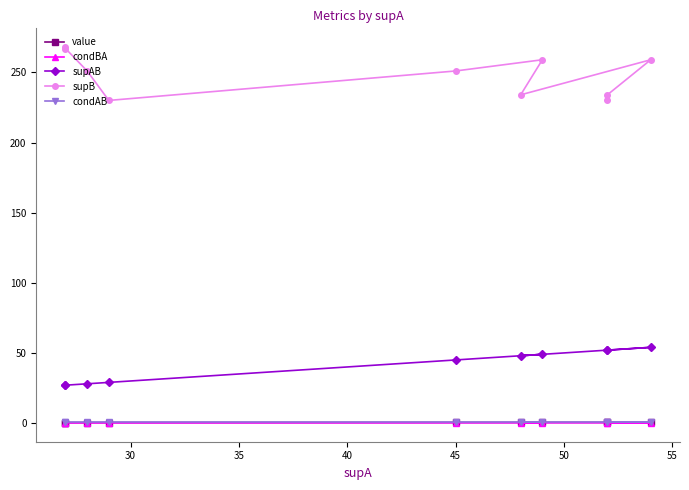

Count the number of categories in the chart.

10